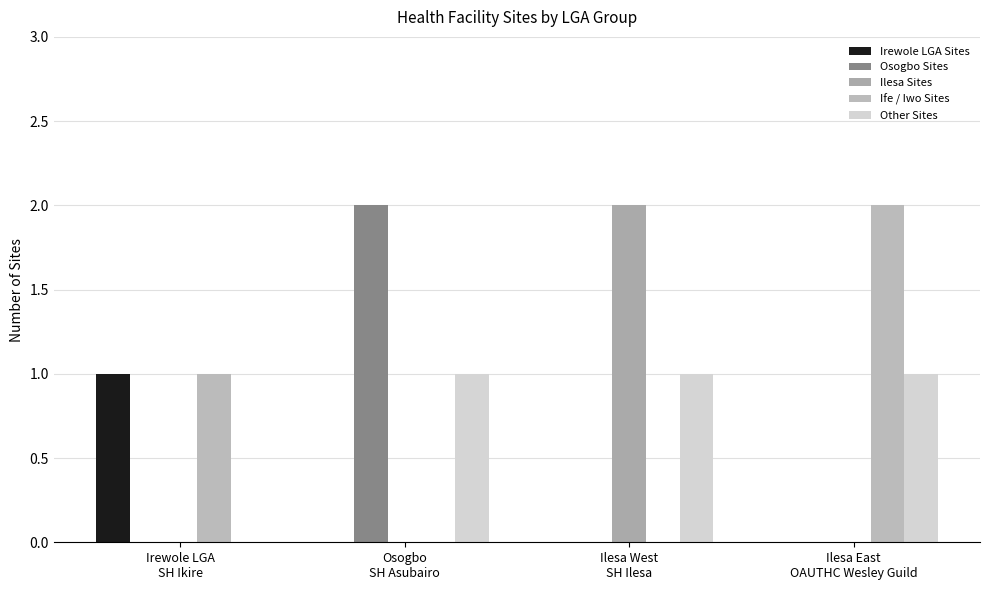

What is the total value across all series at Ilesa East
OAUTHC Wesley Guild?

3